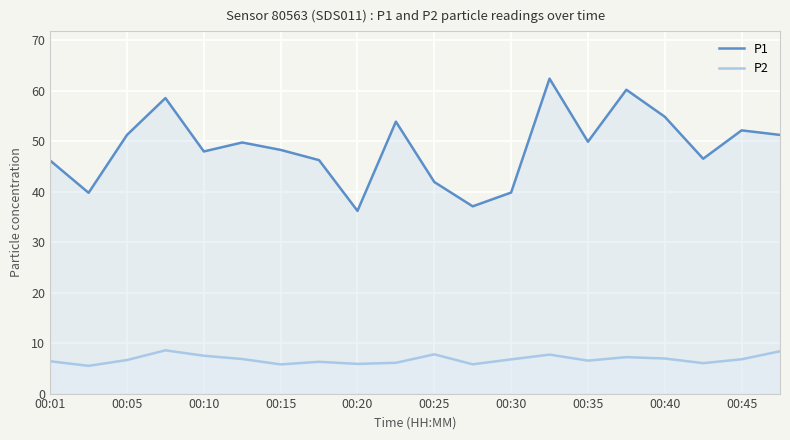

True or false: P2 and P1 intersect in this chart.

False